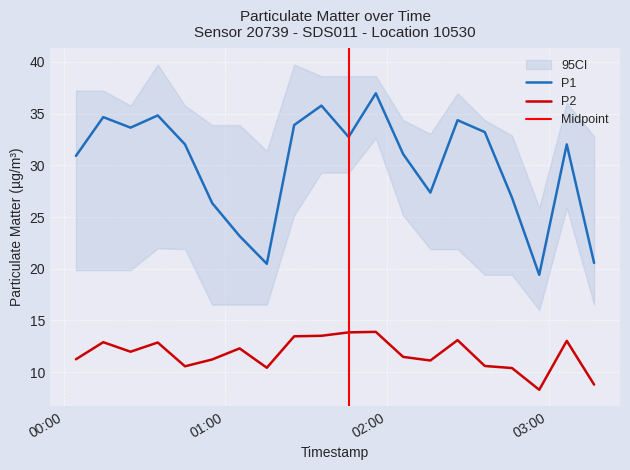

True or false: P1 and P2 cross at least once.

False